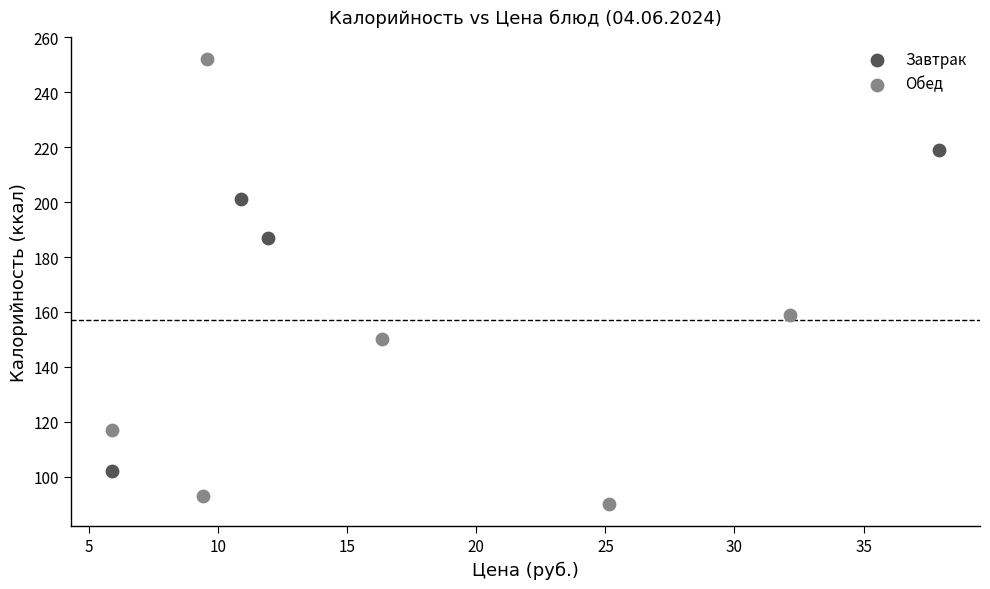

Which series has the widest spread of Y values?

Обед